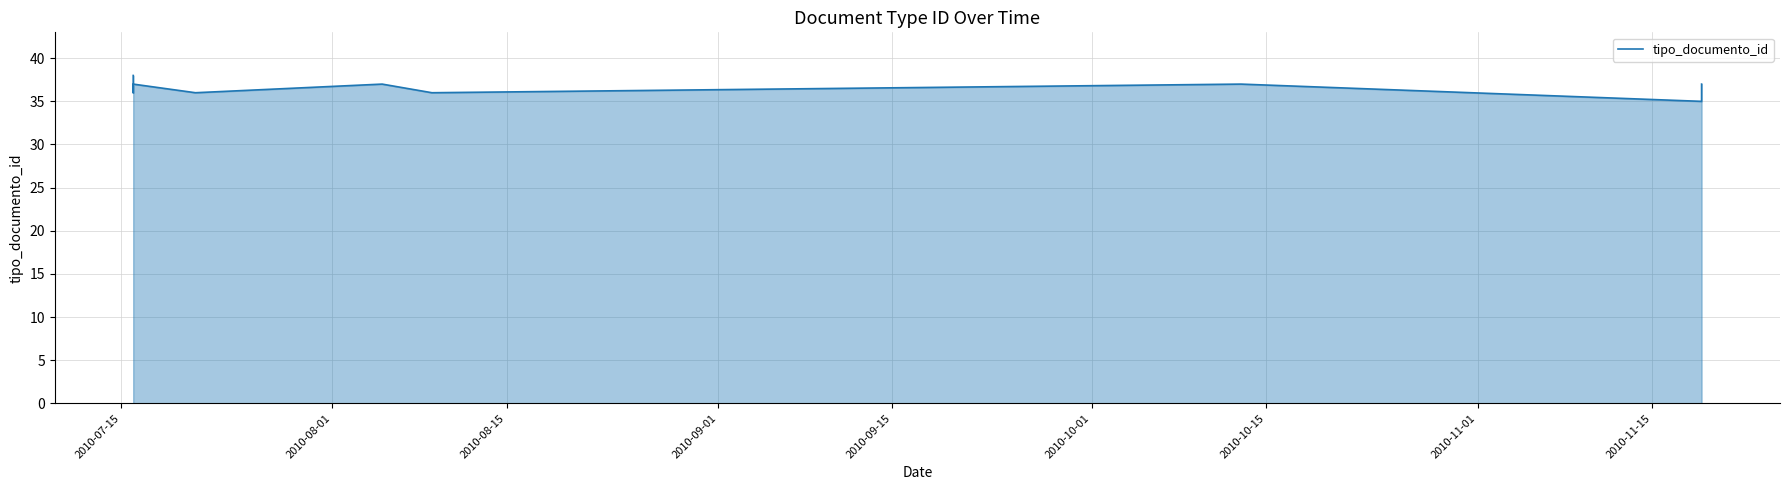

What is the difference between the values at 2010-10-15 and 2010-08-01?

1